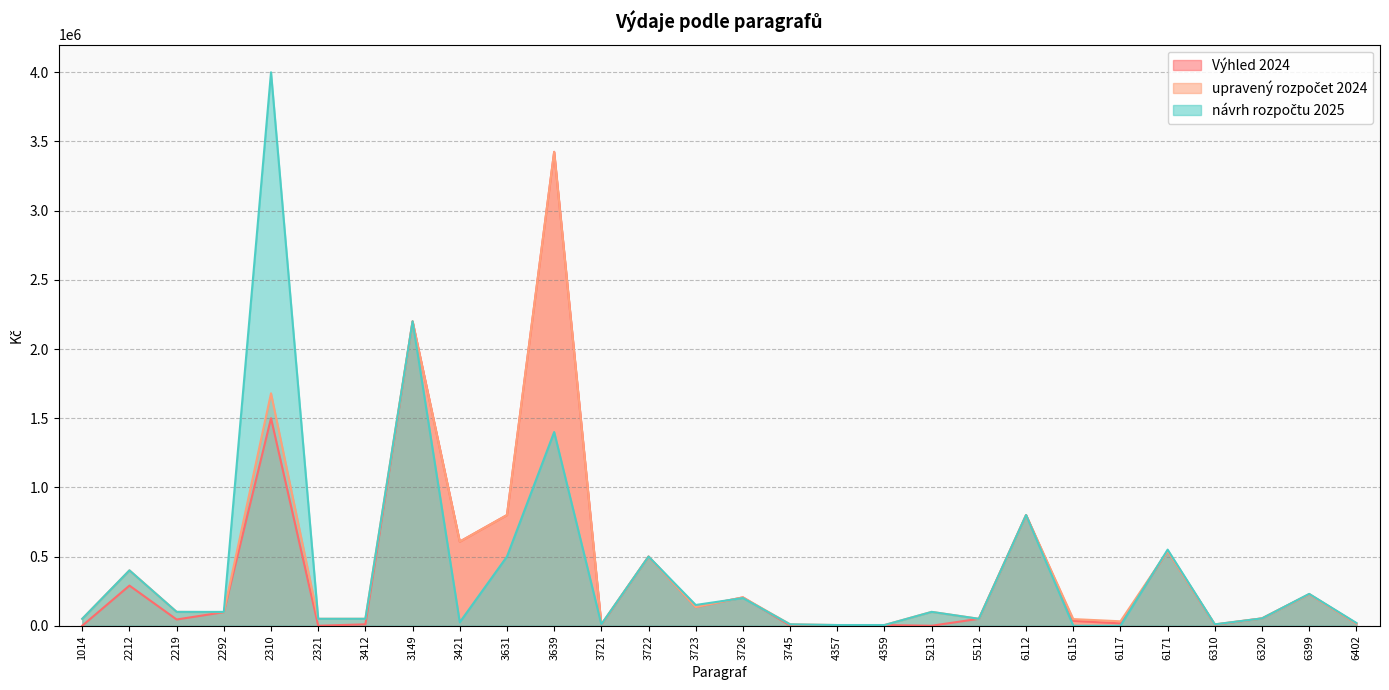

What is the value of the návrh rozpočtu 2025 point at the 13th from the left?

500000